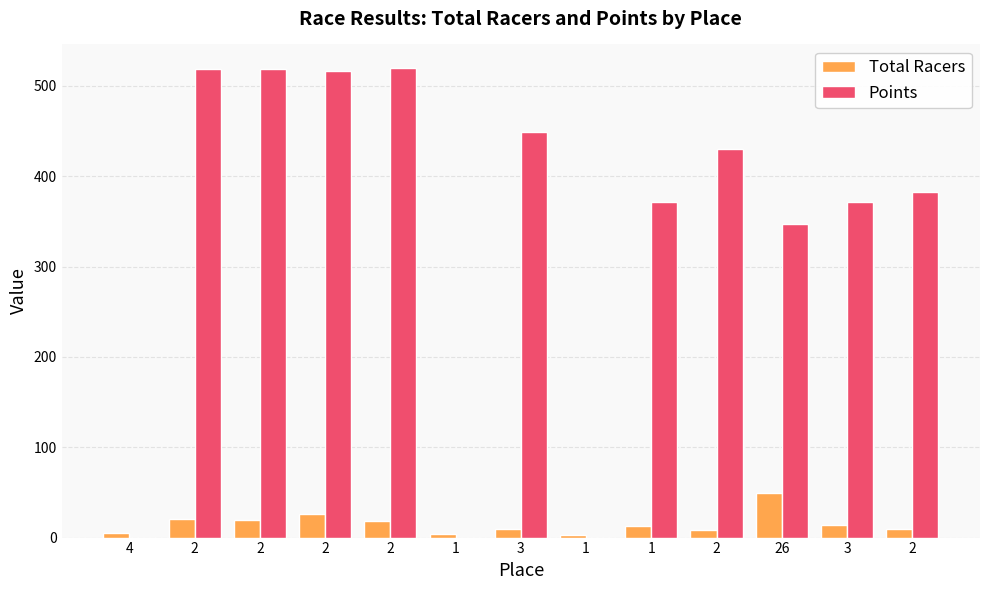

At which category is the sum across all series the highest?

2